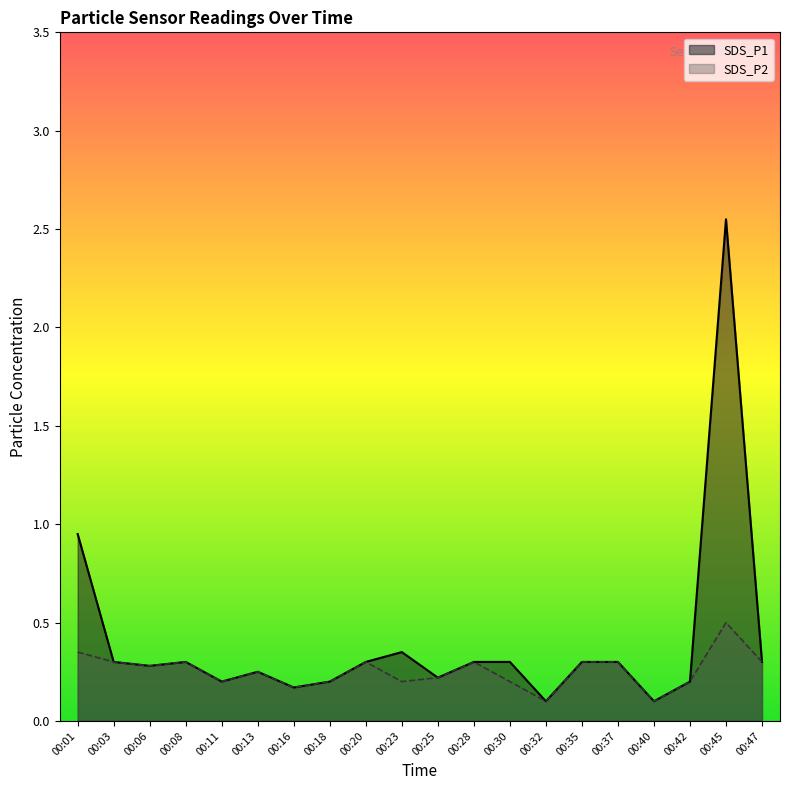

What is the difference between the maximum and minimum values in the SDS_P2 series?

0.4